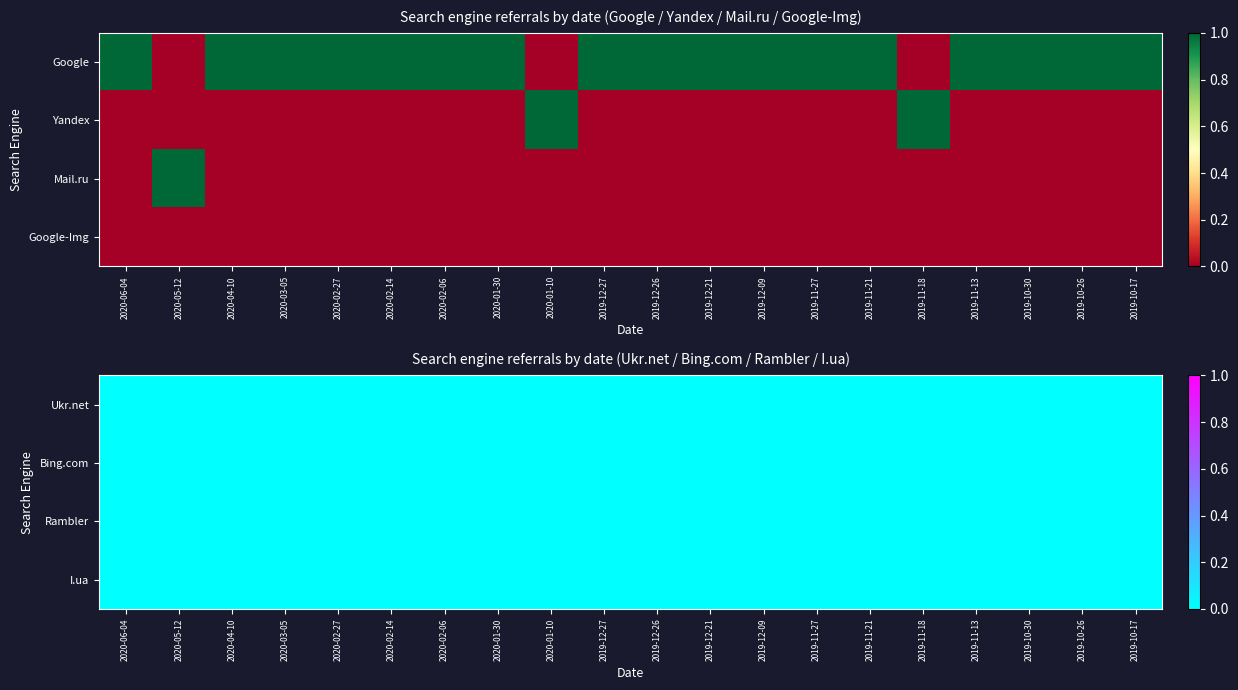

What is the maximum value shown in the chart?

1